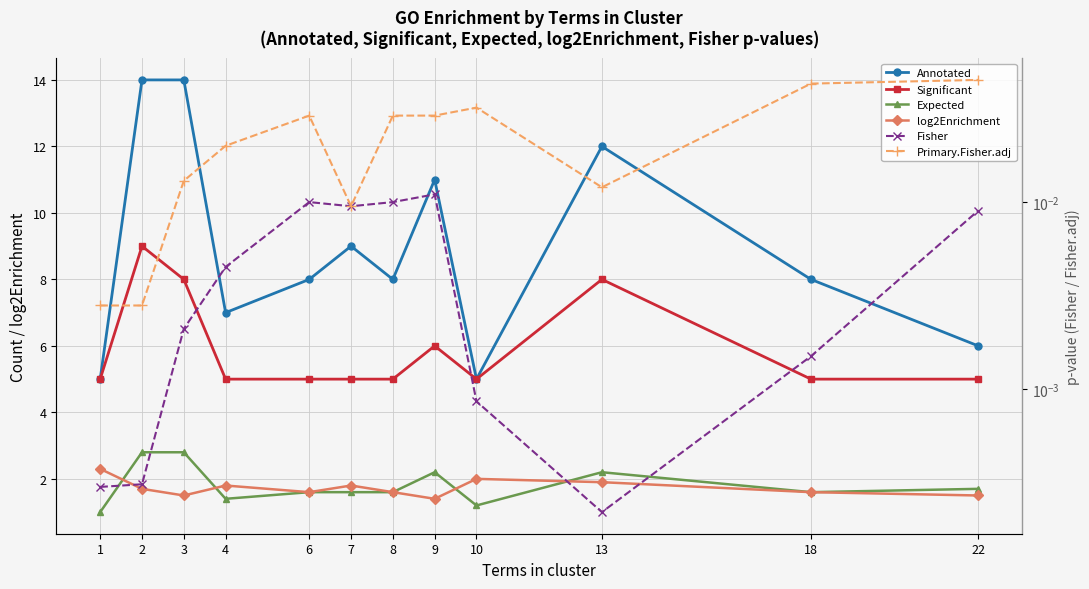

Reading left to right, transcribe all the data shown in this chart.

Annotated: 5.0	14.0	14.0	7.0	8.0	9.0	8.0	11.0	5.0	12.0	8.0	6.0
Significant: 5.0	9.0	8.0	5.0	5.0	5.0	5.0	6.0	5.0	8.0	5.0	5.0
Expected: 1.0	2.8	2.8	1.4	1.6	1.6	1.6	2.2	1.2	2.2	1.6	1.7
log2Enrichment: 2.3	1.7	1.5	1.8	1.6	1.8	1.6	1.4	2.0	1.9	1.6	1.5
Fisher: 0.0	0.0	0.0	0.0	0.0	0.0	0.0	0.0	0.0	0.0	0.0	0.0
Primary.Fisher.adj: 0.0	0.0	0.0	0.0	0.0	0.0	0.0	0.0	0.0	0.0	0.0	0.0